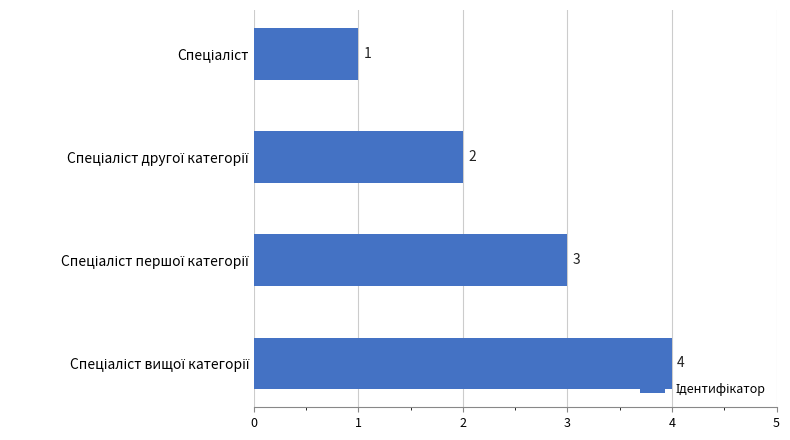

Count the values in the range 2 to 4.

3